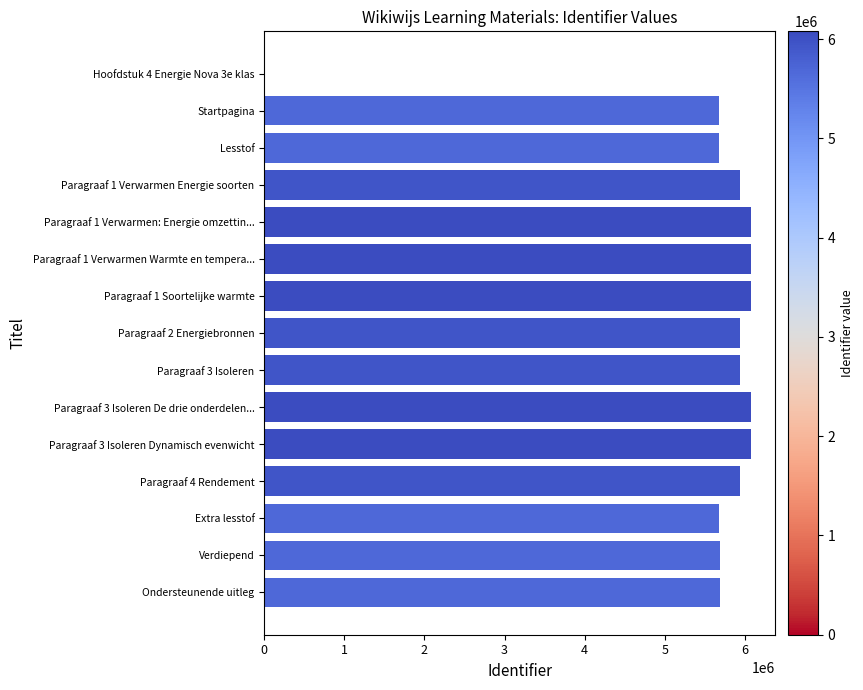

What is the sum of all values?

82545940